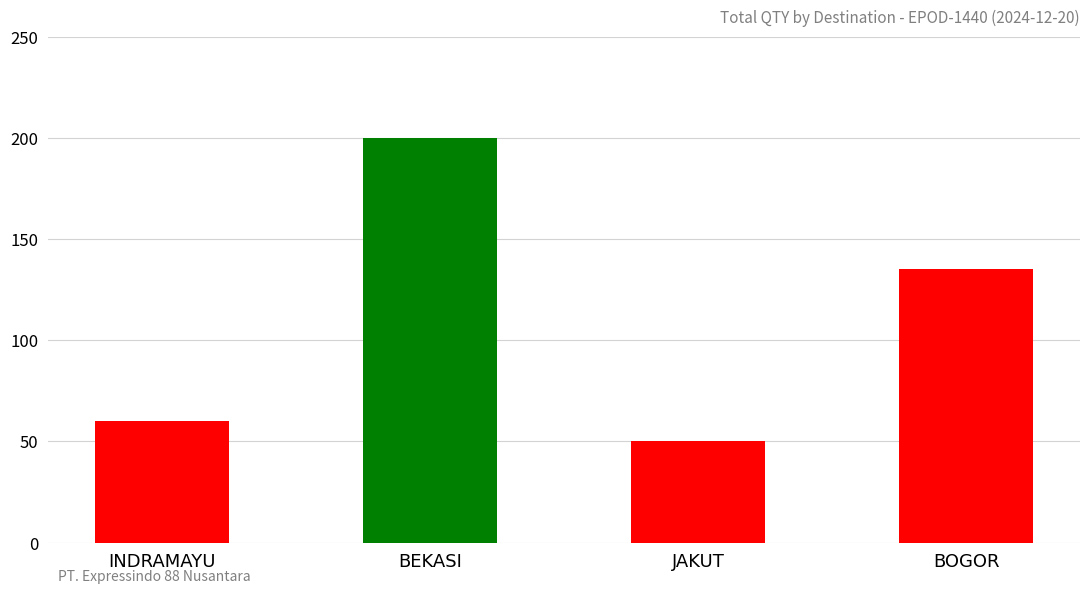

What is the sum of the values at BOGOR and BEKASI?

335